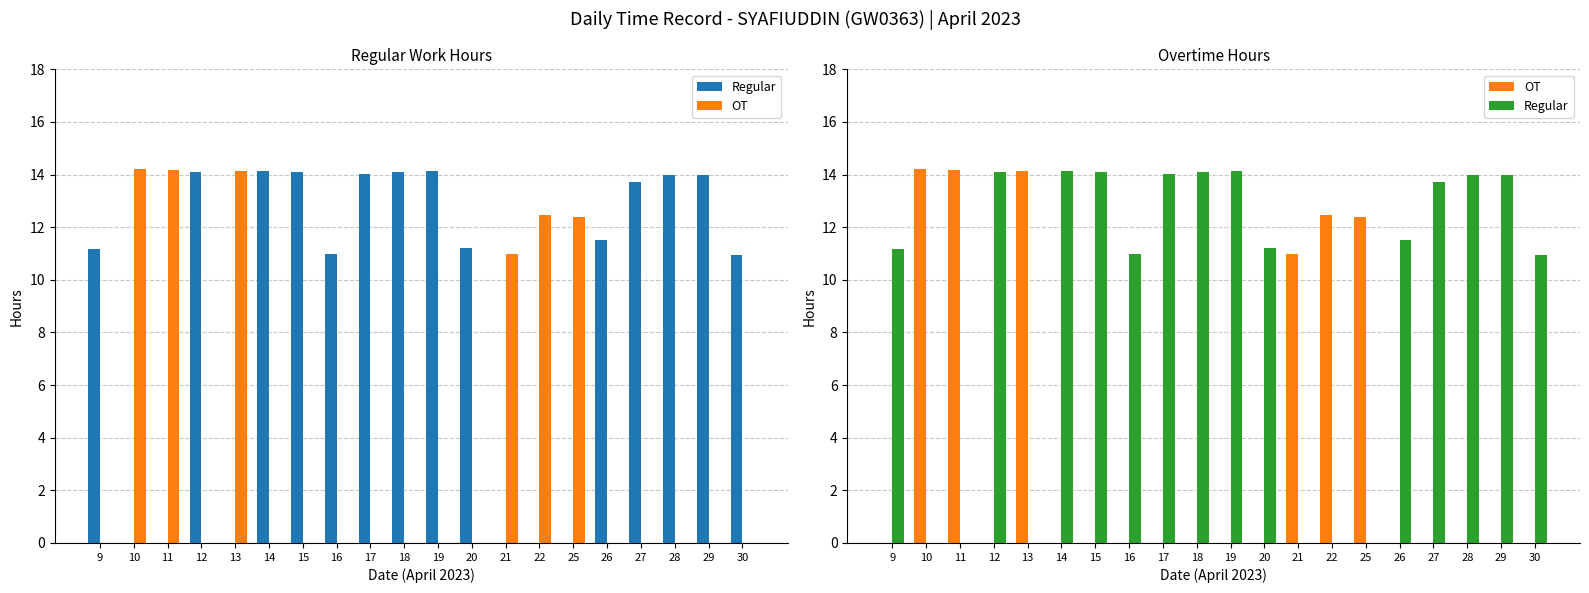

Which series has the largest total across all categories?

Regular